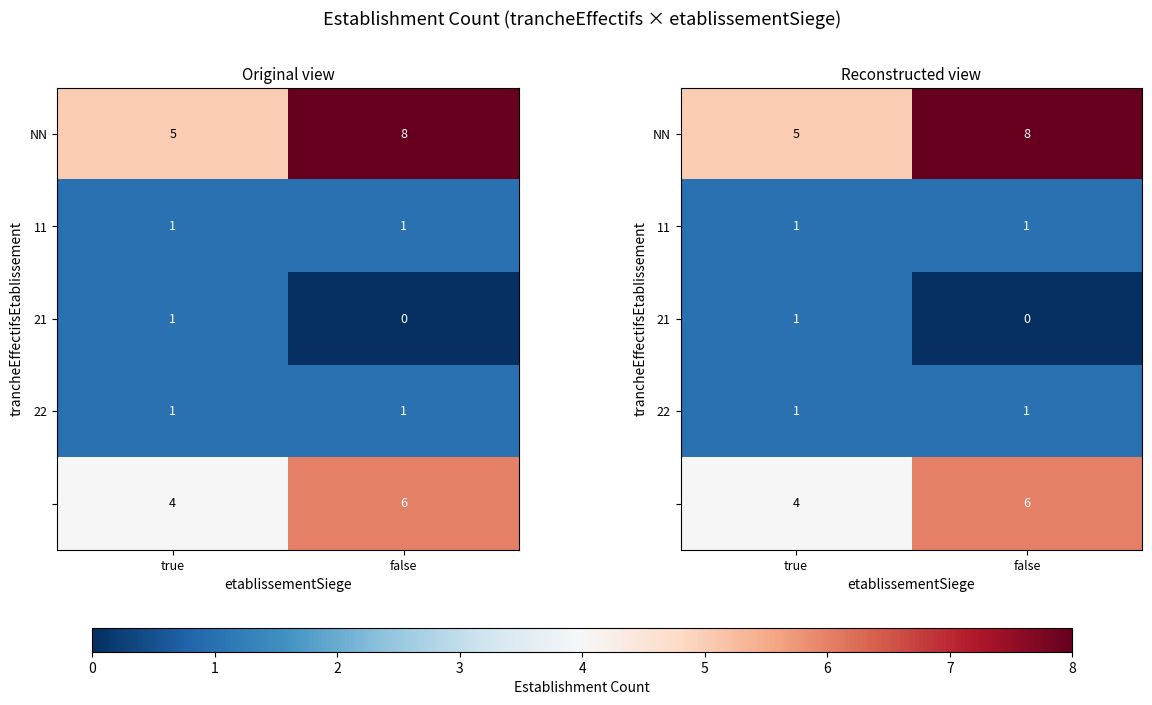

Count the 21 values in the range 0 to 1.

2